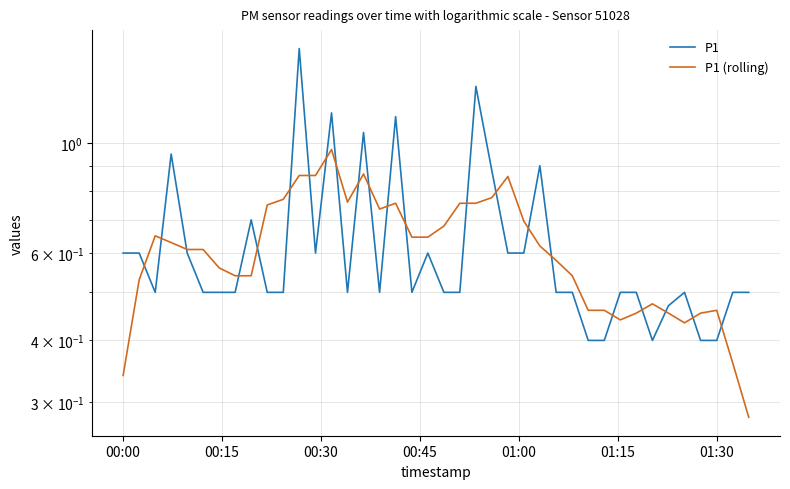

What is the difference between the maximum and minimum values in the P1 series?

1.1